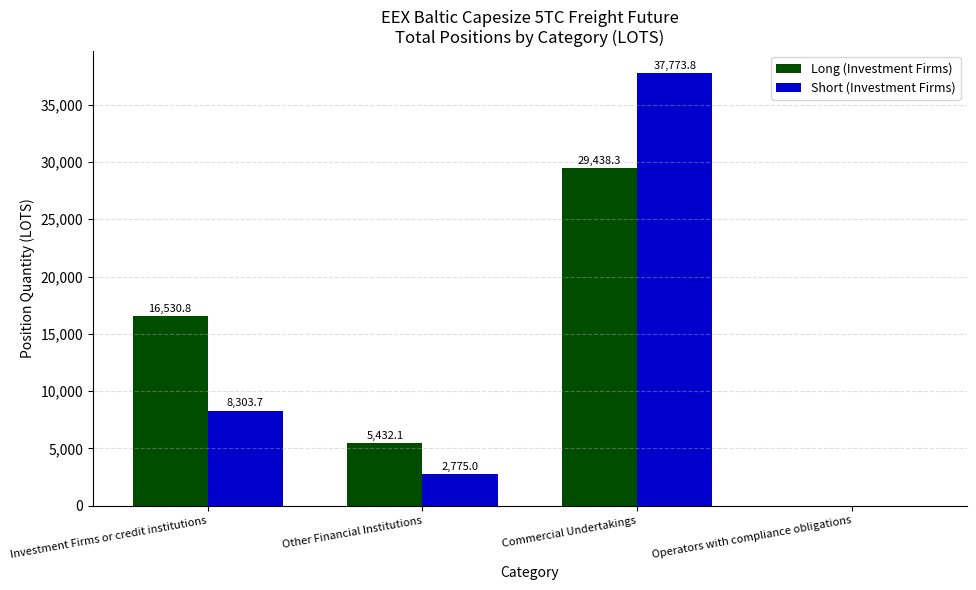

What are all the series names shown in the legend?

Long (Investment Firms), Short (Investment Firms)